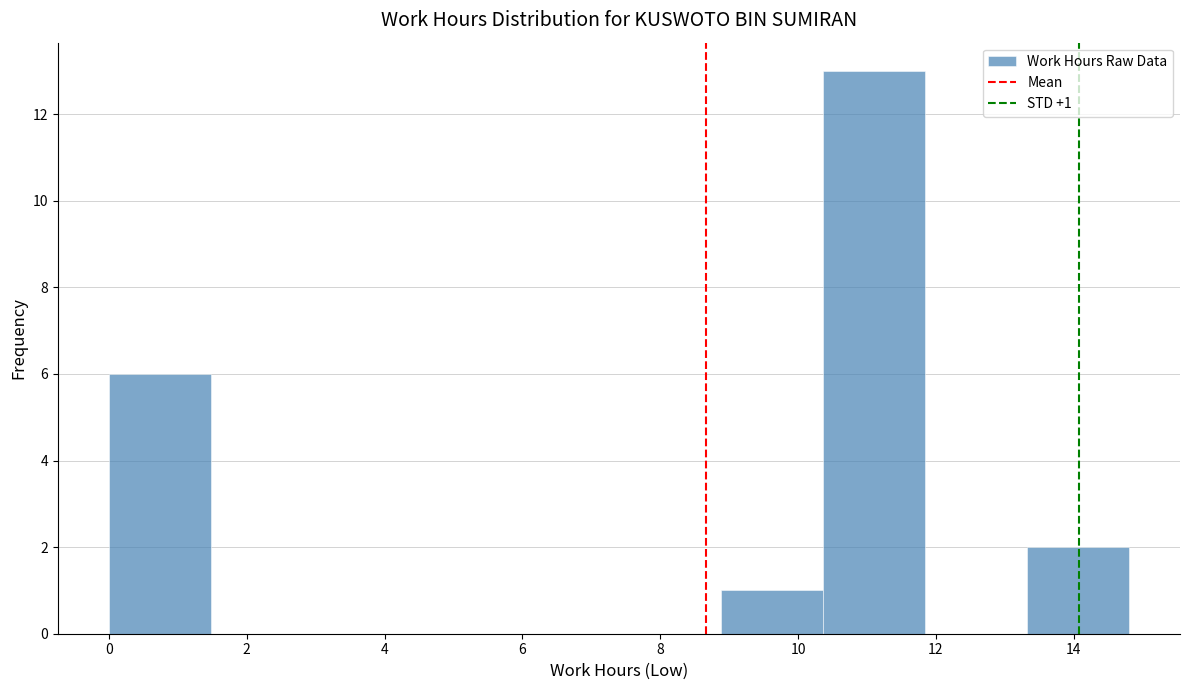

Which range on the x-axis has the tallest bar?

10.36 to 11.84